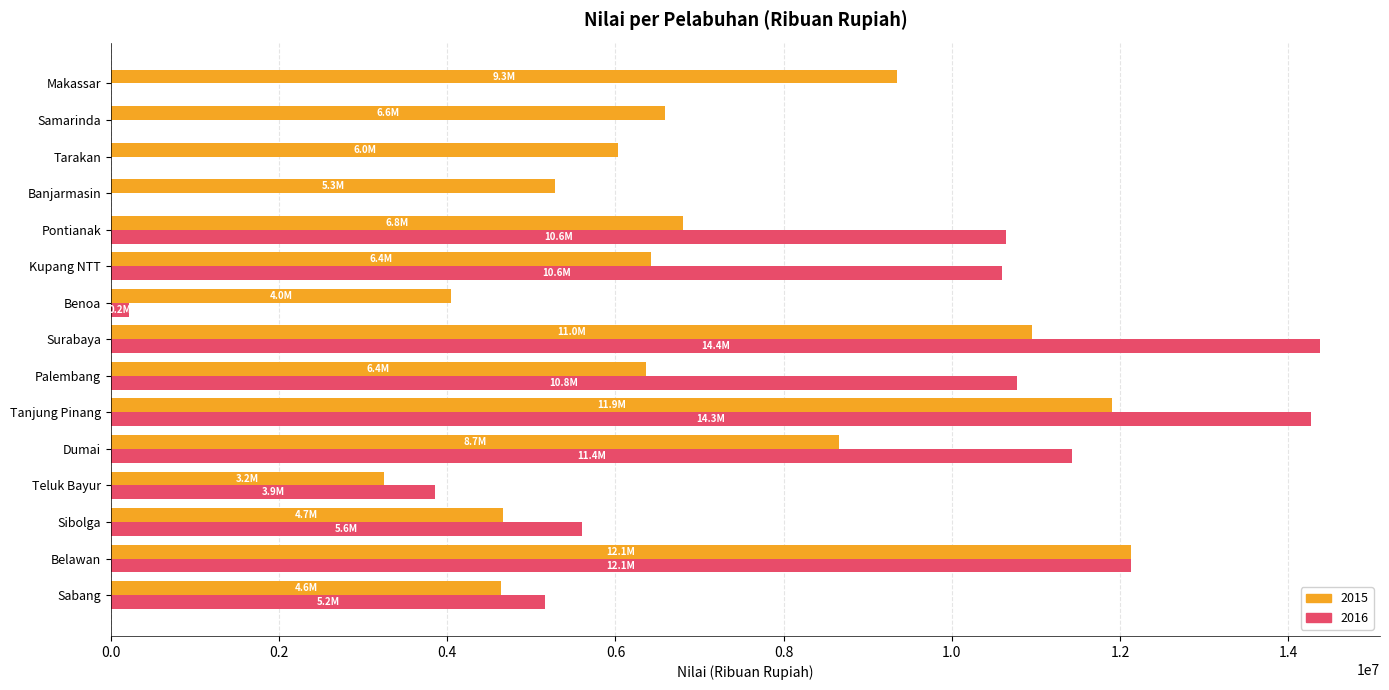

Is it true that 2015 equals 6034169 at Tarakan?

True